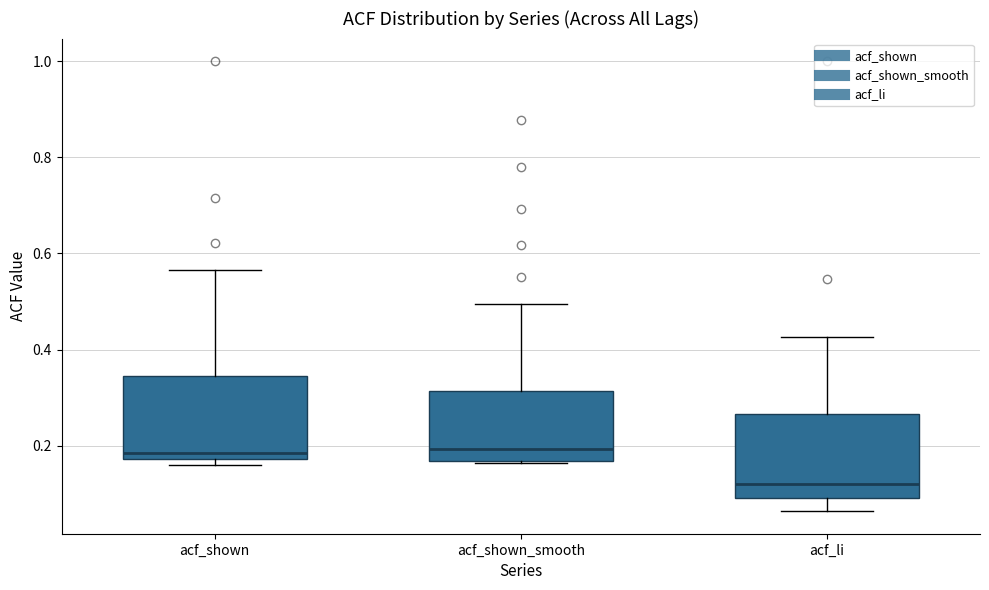

Where does the median line of the box for acf_shown_smooth sit on the y-axis? The values are not printed on the chart, so give them approximately, as read against the axis.

0.20